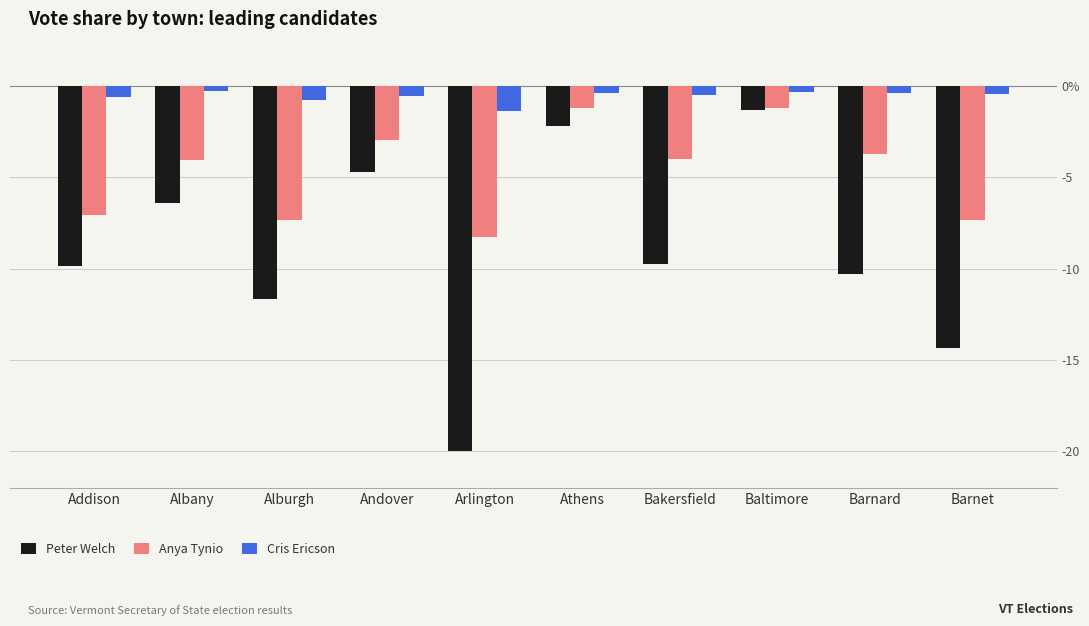

The value of Peter Welch at Arlington is -20.0. True or false?

True